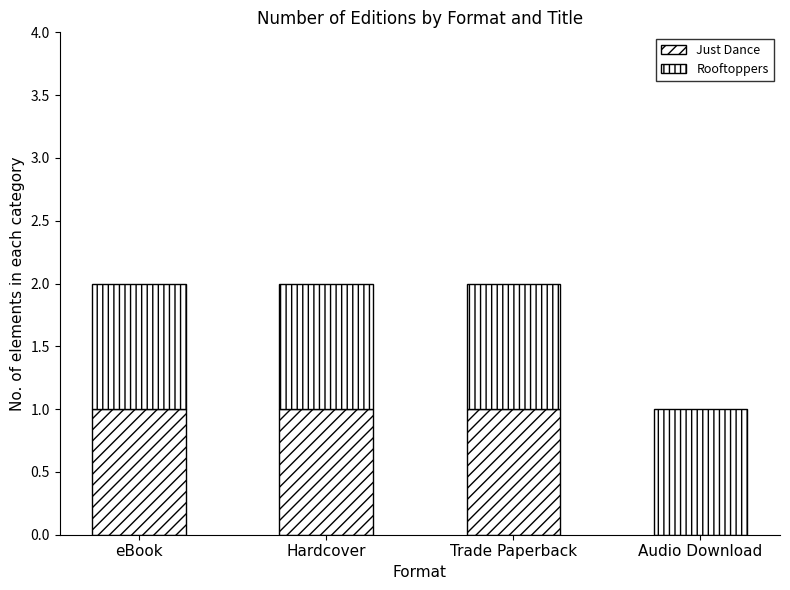

How many positive values does the Just Dance series have?

3